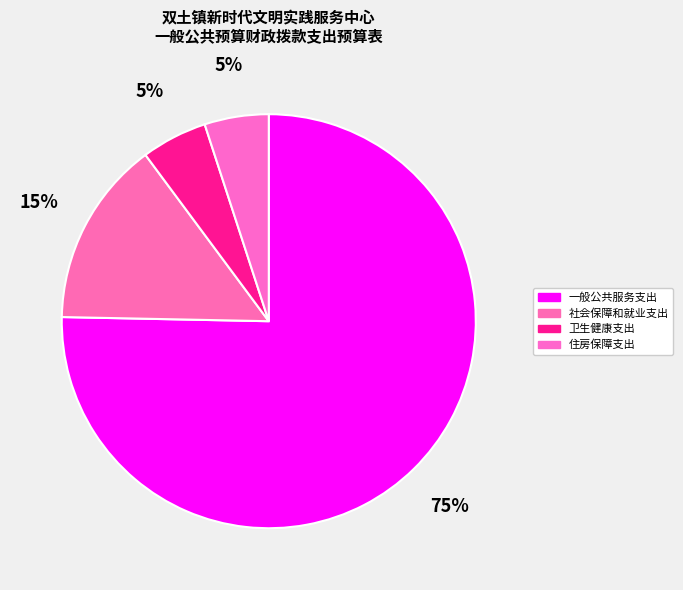

What percentage is NOT represented by 一般公共服务支出?

24.7%